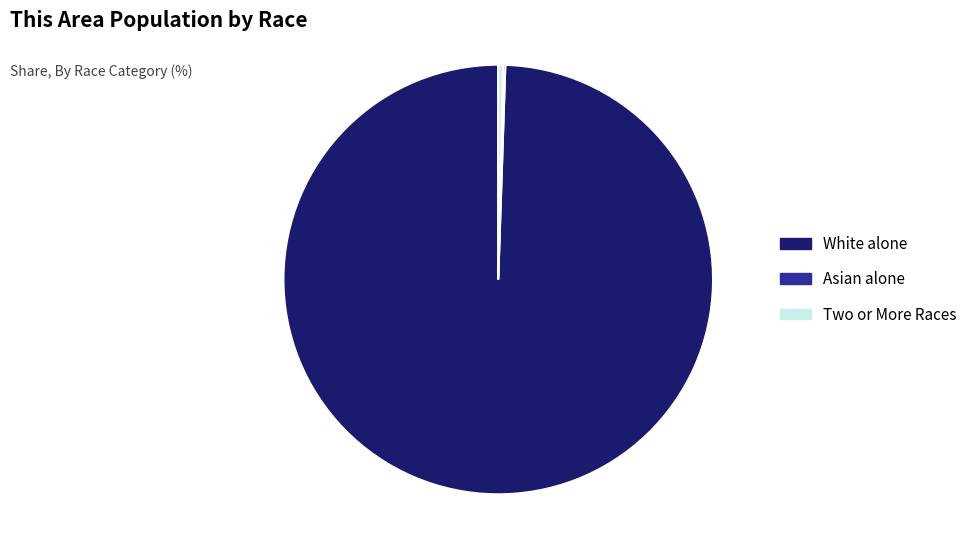

Which slice is the largest?

White alone